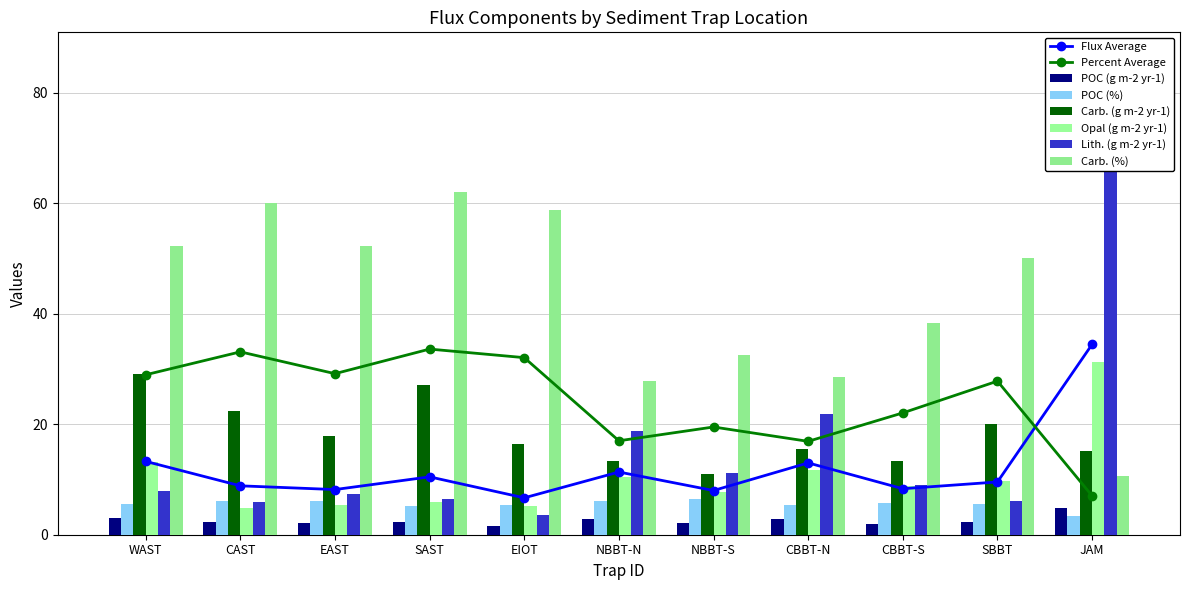

What is the difference between the maximum and second lowest values in the POC (%) series?

1.3